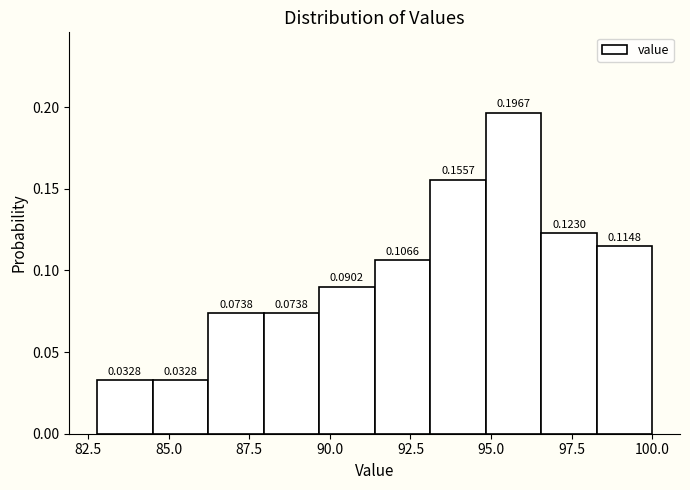

Around what value on the x-axis is the tallest bar? Give the approximate position of its centre, as read against the axis.

95.5